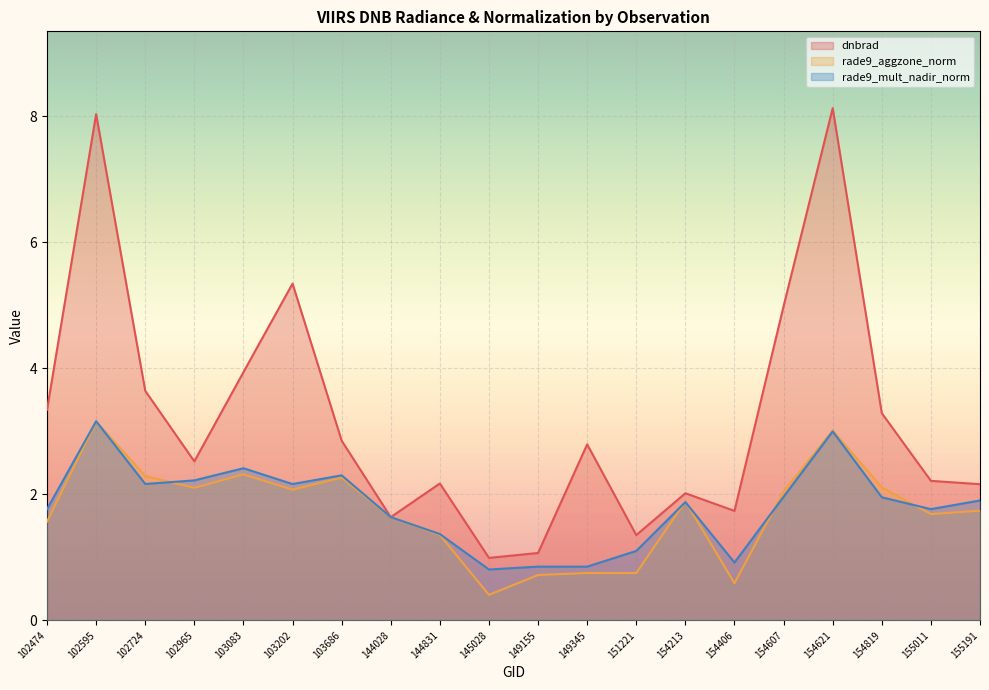

What is the value of the rade9_mult_nadir_norm point at the 18th from the left?

2.0